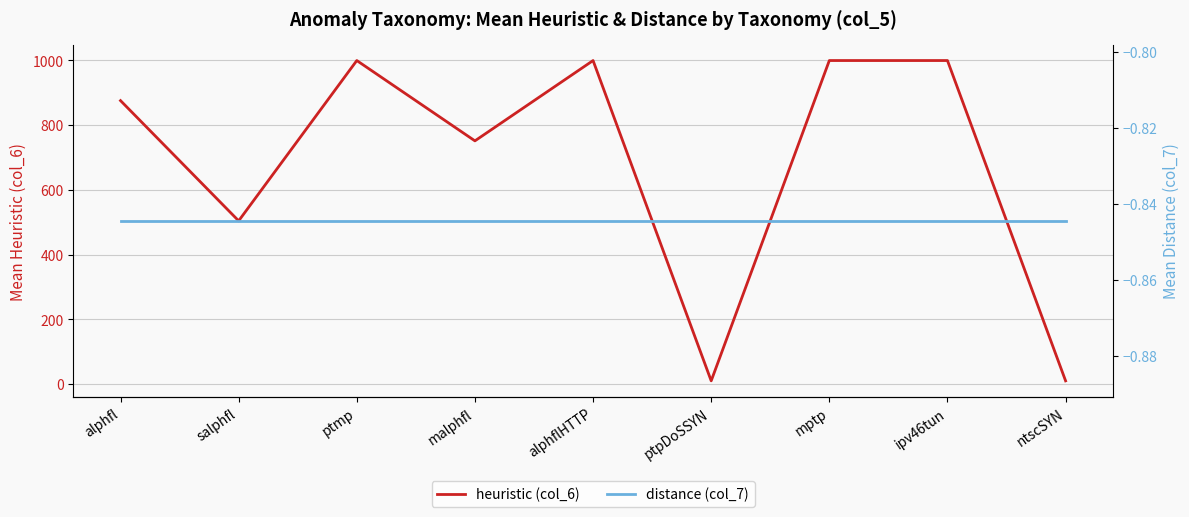

What is the lowest value of the distance (col_7) series?

-0.8